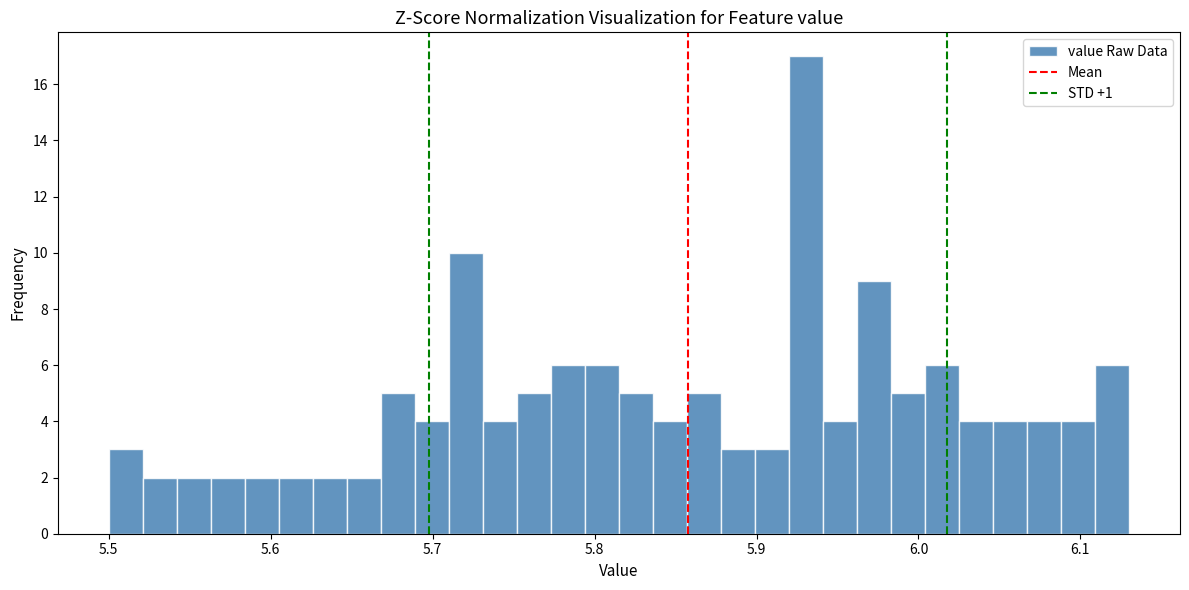

Around what value on the x-axis is the tallest bar? Give the approximate position of its centre, as read against the axis.

5.93